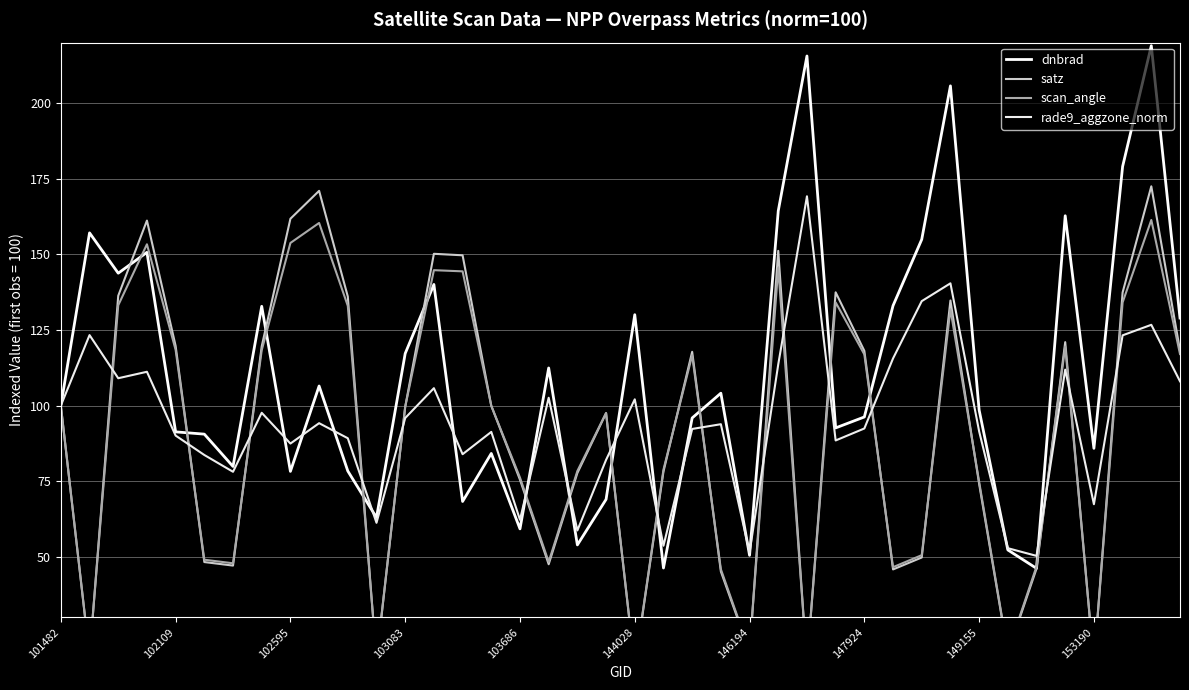

What is the value of the scan_angle point at the 40th from the left?

117.0